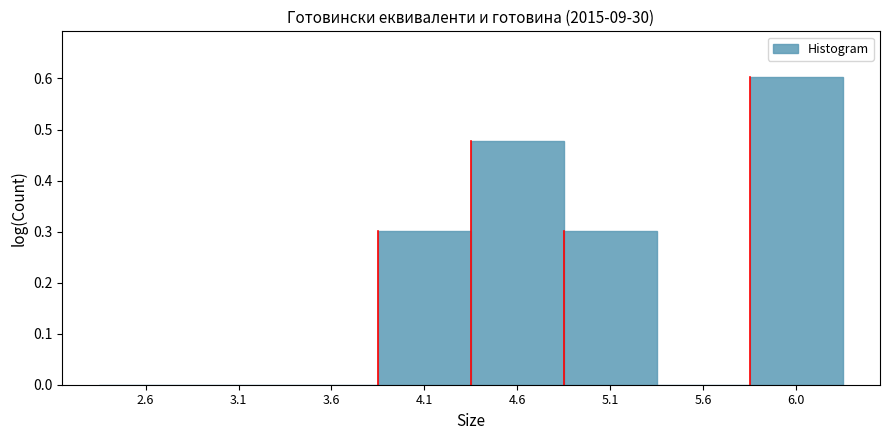

The chart shows a value of 0.1 at 4.6. True or false?

False